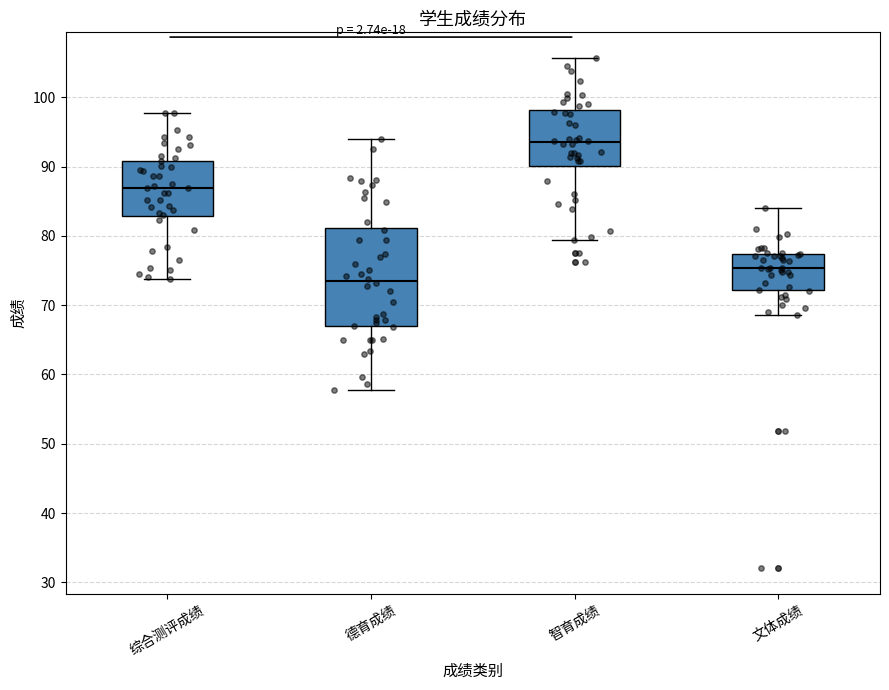

Reading left to right, read every box against the y-axis: the position of its median line, the range the box covers, and the ends of its whiskers. The values are not printed on the chart, so give them approximately, as read against the axis.

综合测评成绩: median 87, box 83 to 91, whiskers 74 to 98
德育成绩: median 74, box 67 to 81, whiskers 58 to 94
智育成绩: median 93, box 90 to 98, whiskers 79 to 106
文体成绩: median 75, box 72 to 77, whiskers 69 to 84